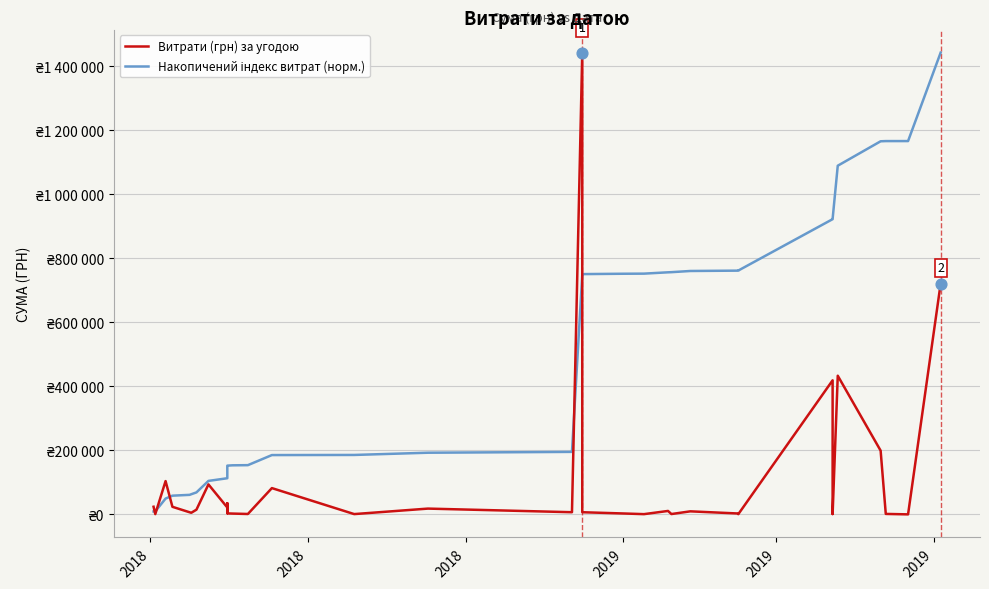

Is the value of Накопичений індекс витрат (норм.) at 14 greater than the value of Витрати (грн) за угодою at 12?

Yes